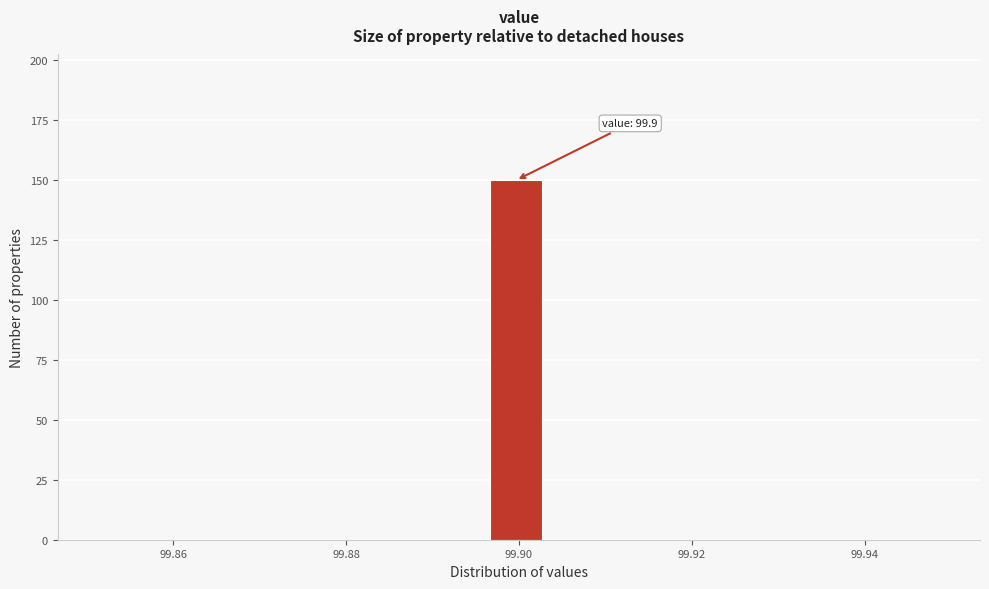

Around what value on the x-axis is the tallest bar? Give the approximate position of its centre, as read against the axis.

99.900